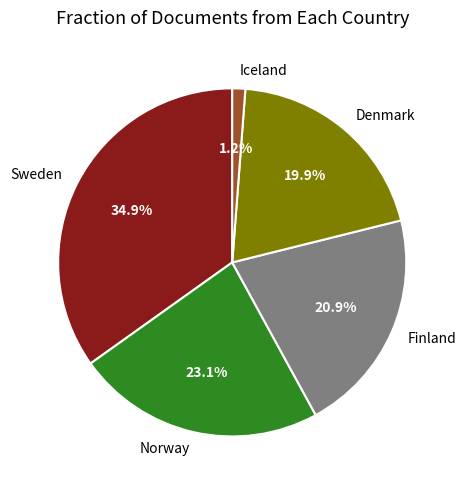

Combined, what portion of the pie is Sweden and Finland?

55.8%